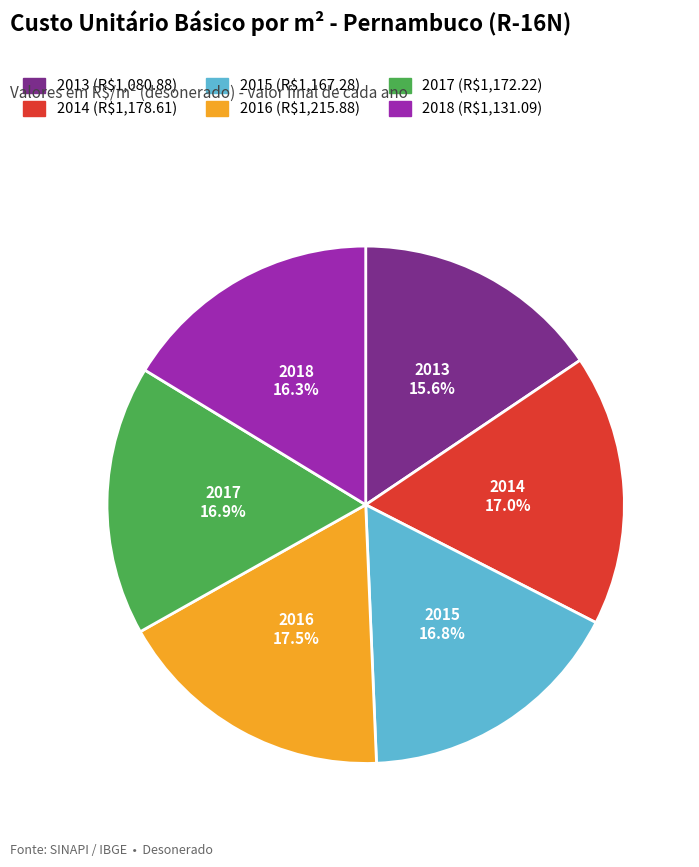

Is it true that 2014 is 2% of the pie?

False